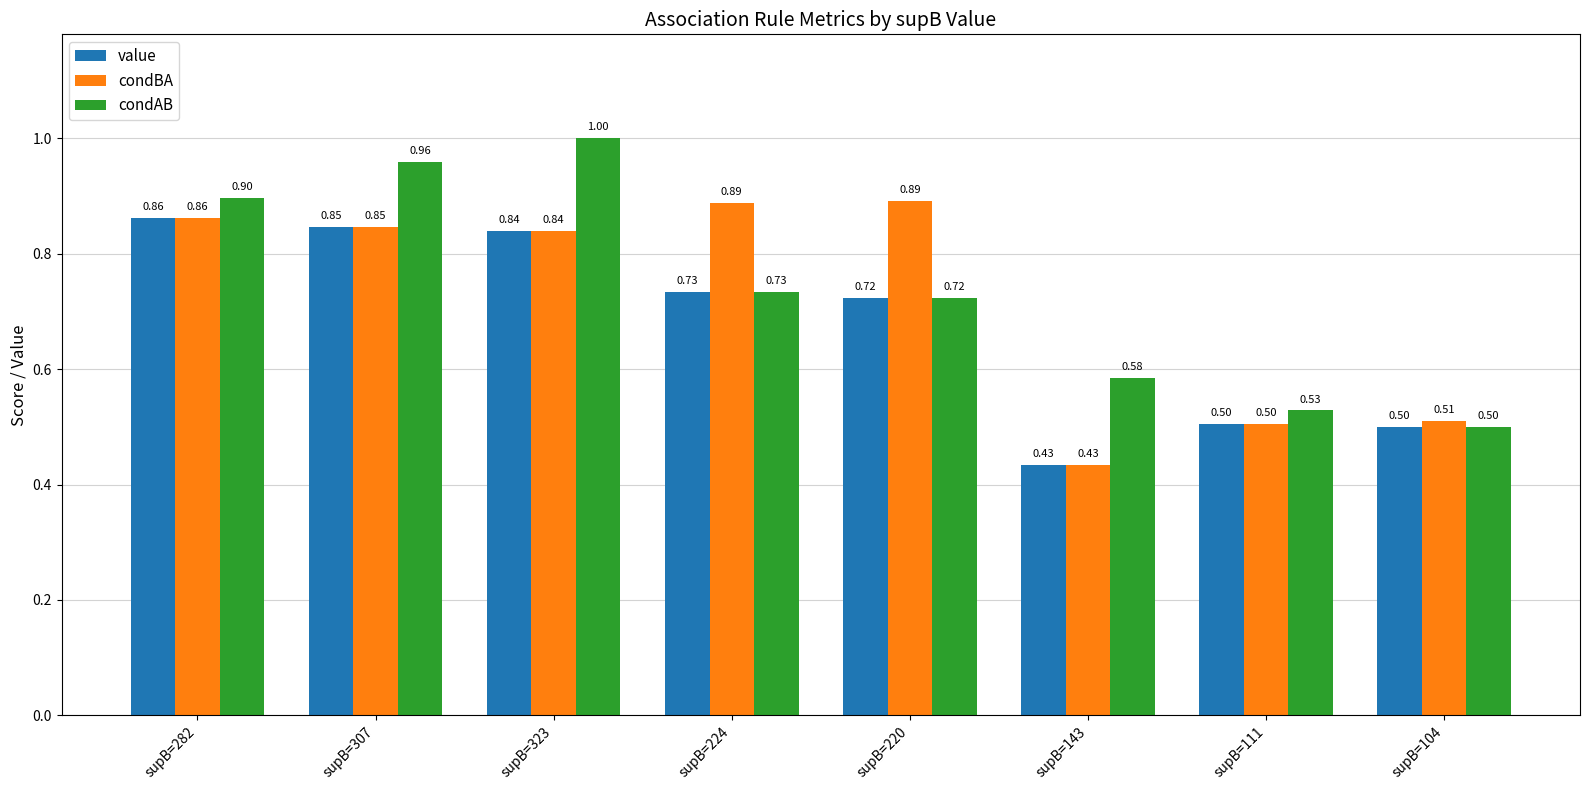

How many categories are shown in the chart?

8